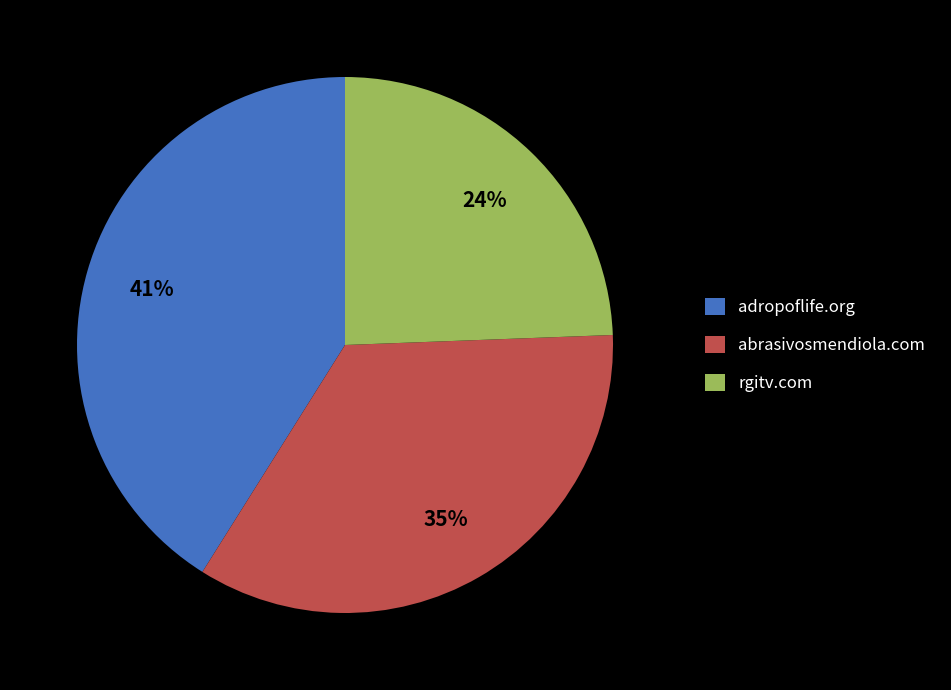

Is there any slice that represents more than half of the pie?

No